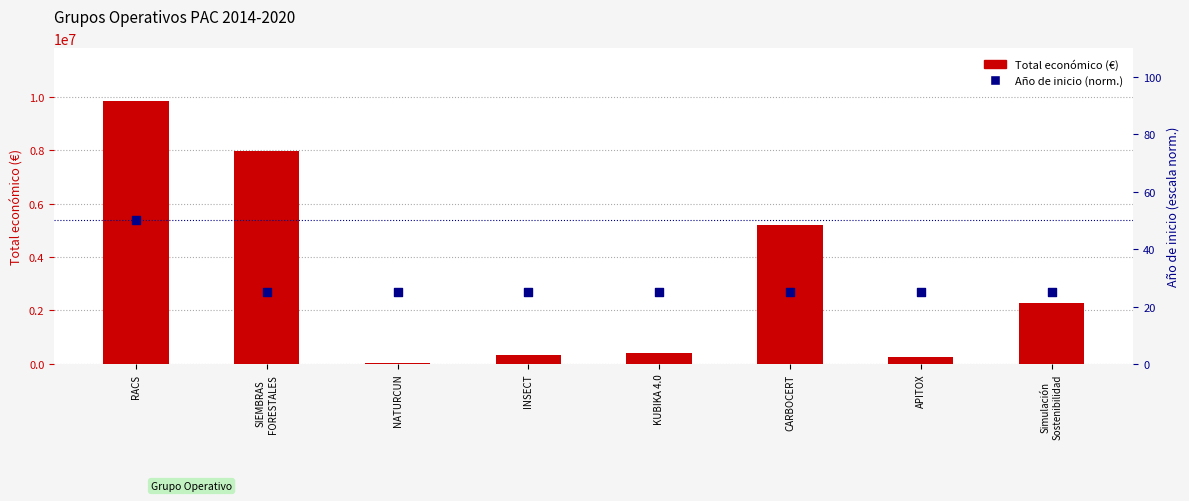

At which category is the sum across all series the highest?

RACS